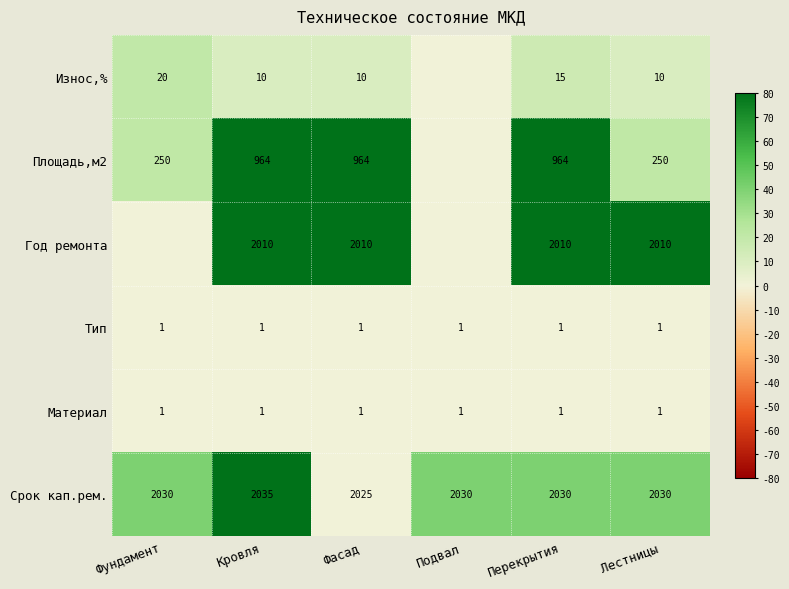

True or false: Износ,% has a value of 10 at Фасад.

True